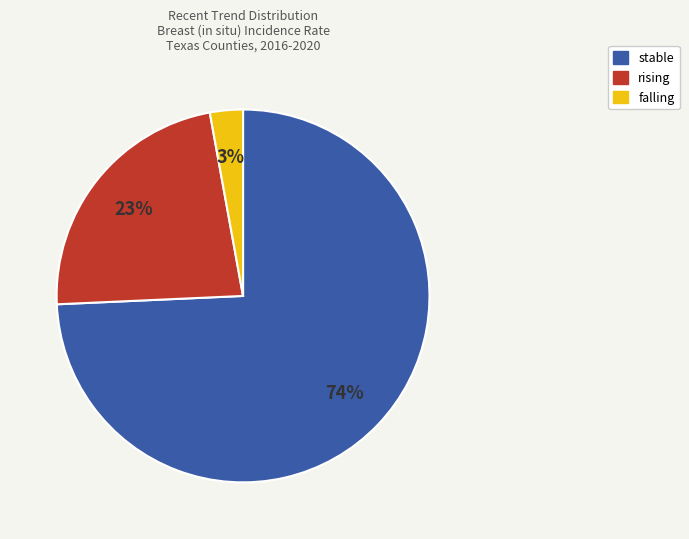

Combined, do rising and falling account for over 50%?

No